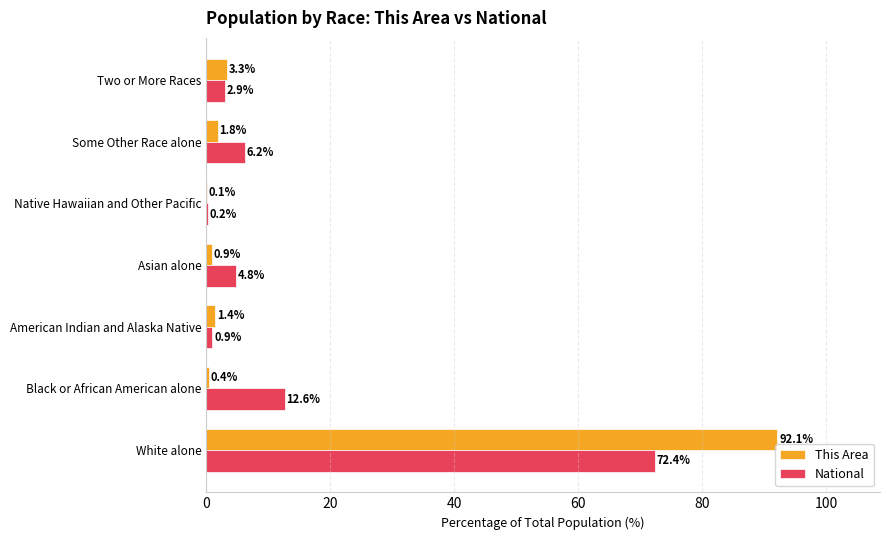

Is the value of National at Two or More Races greater than the value of This Area at Native Hawaiian and Other Pacific?

Yes